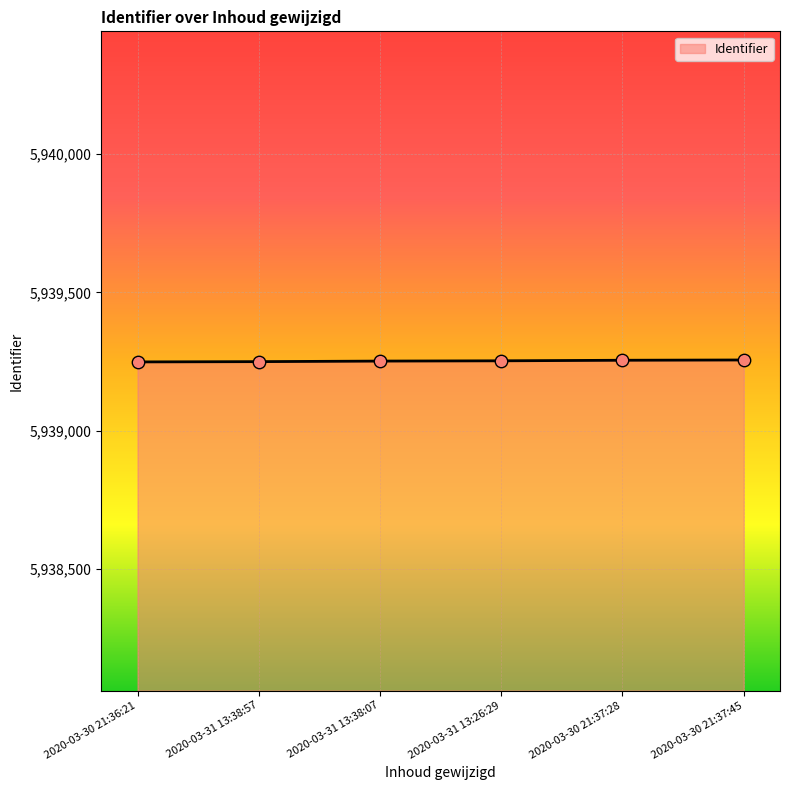

Approximately how many times larger is the value at 2020-03-31 13:38:57 compared to 2020-03-30 21:36:21?

1.0